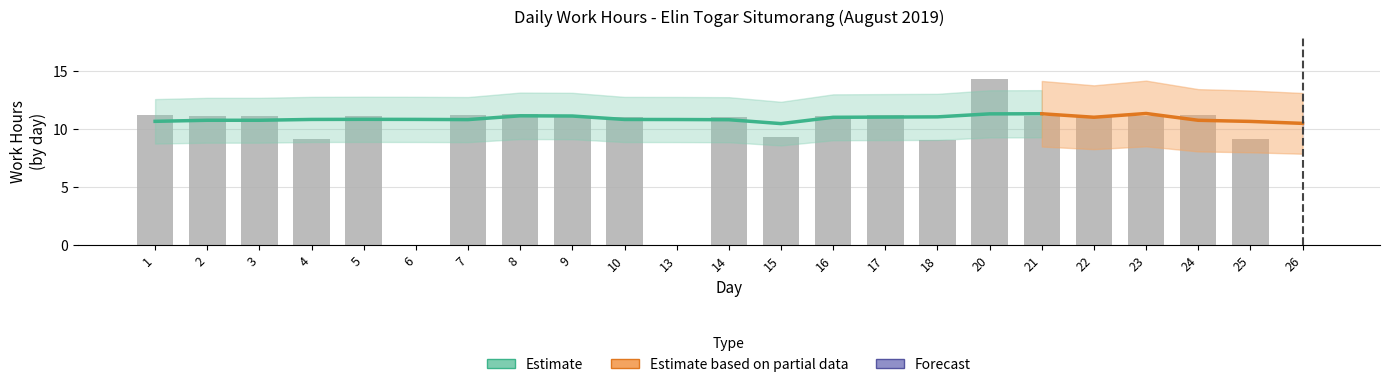

How many positive values are there?

20